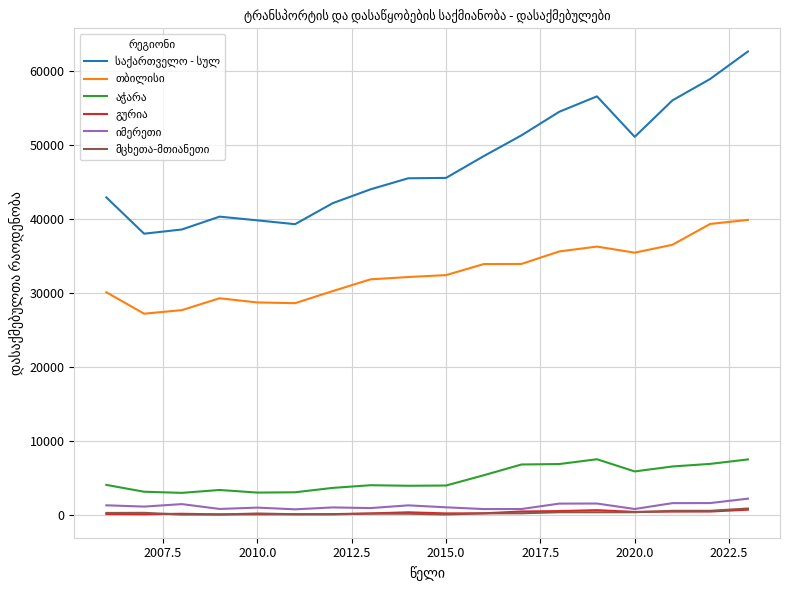

Does the chart display data point markers on the line(s)?

No